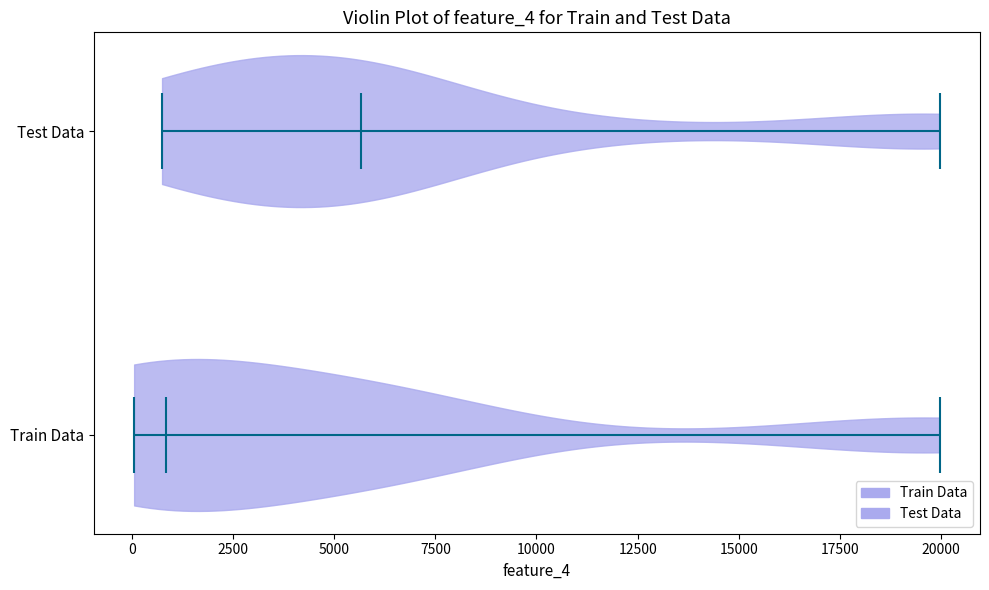

Reading bottom to top, read every violin against the x-axis: where its median line is, and the lowest and highest points it reaches. The values are not printed on the chart, so give them approximately, as read against the axis.

Train Data: median line 1000, lowest point 0, highest point 20000
Test Data: median line 5500, lowest point 500, highest point 20000